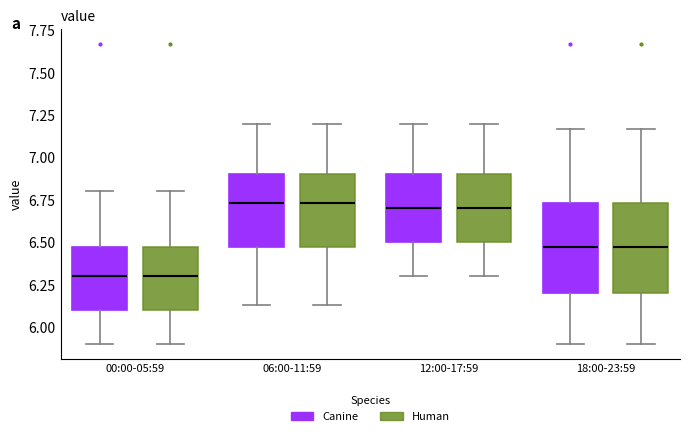

Where is the lower edge of the box for 18:00-23:59 (Canine) on the y-axis? The values are not printed on the chart, so give them approximately, as read against the axis.

6.20